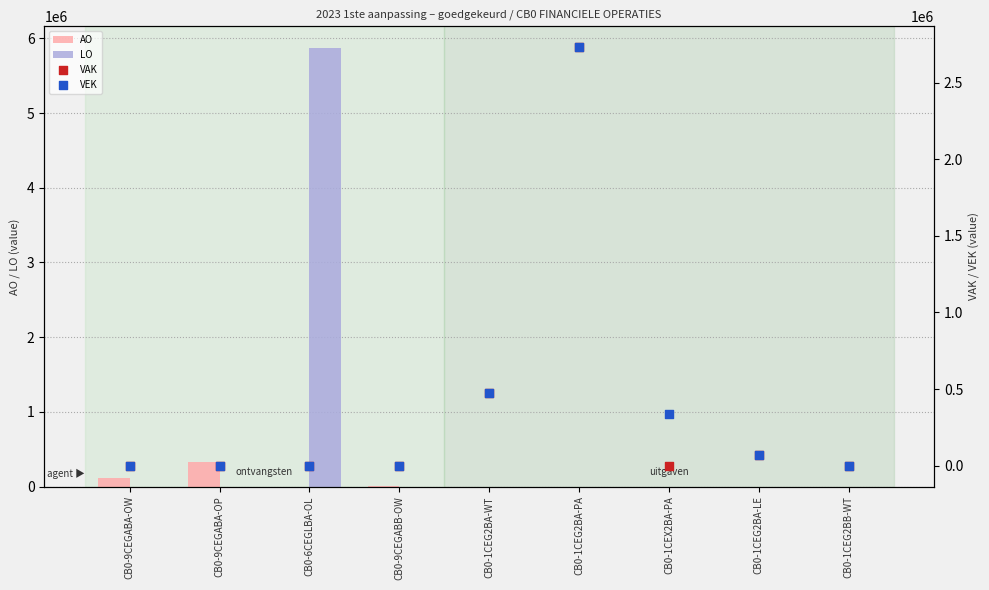

Which series contains the lowest Y value?

AO